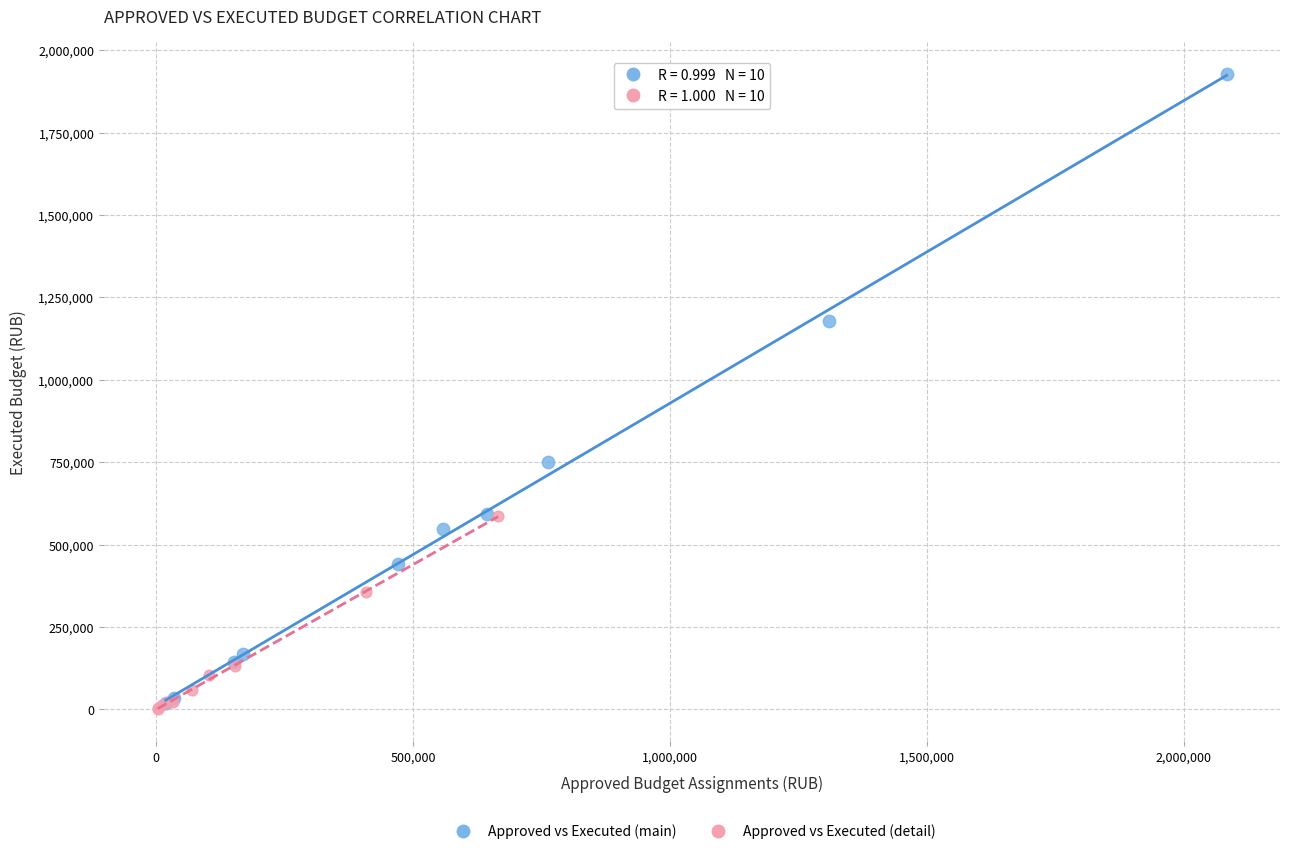

Which series contains the highest Y value?

Approved vs Executed (main)